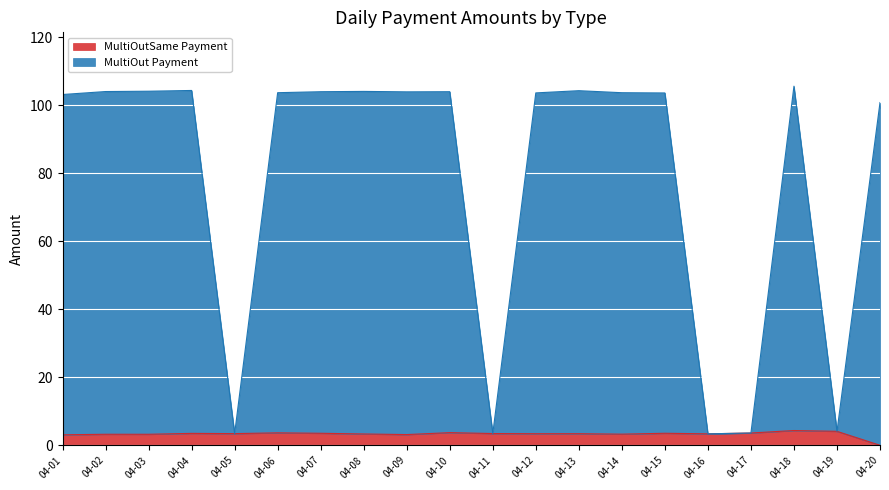

How many interior local valleys does the MultiOut Payment series have?

5